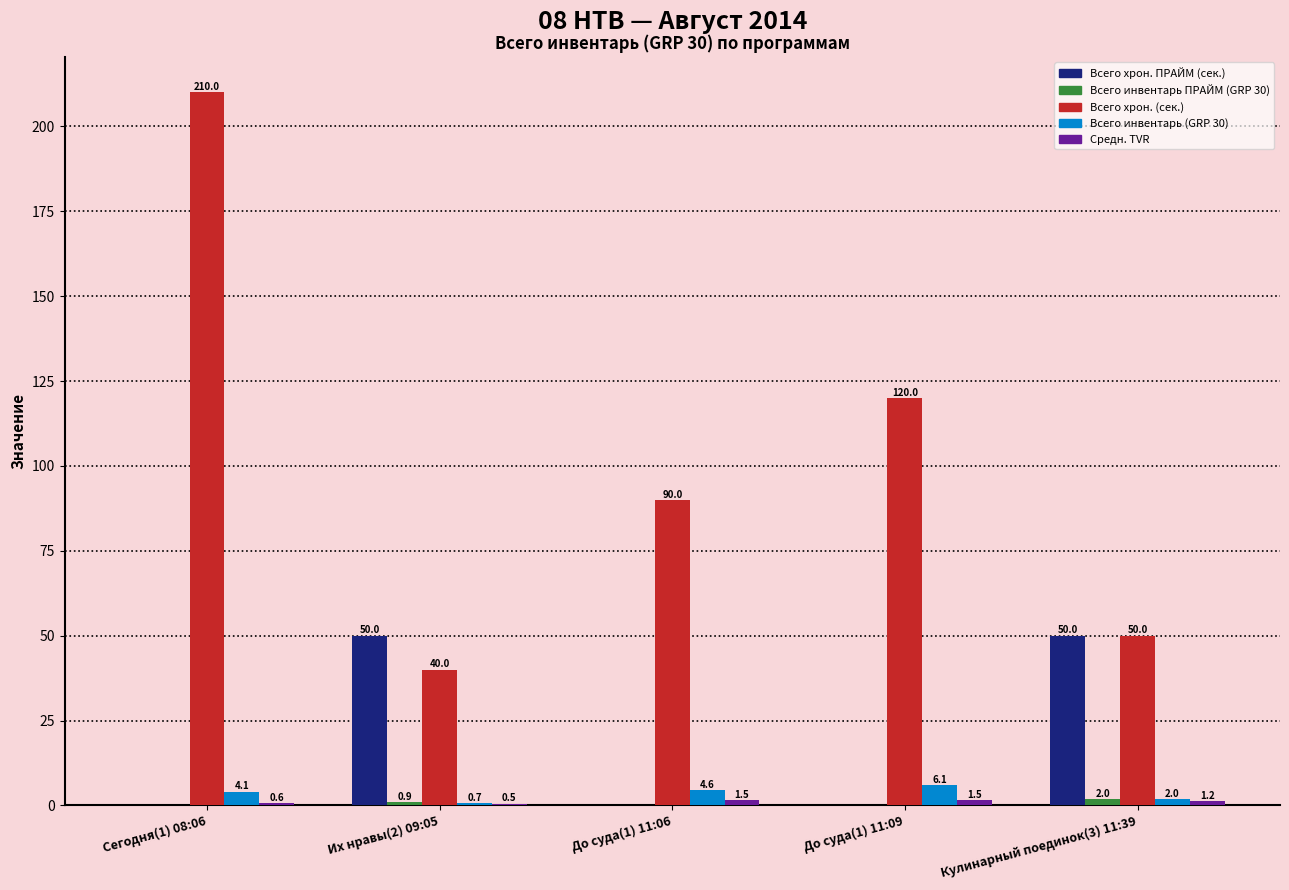

Between Их нравы(2) 09:05 and До суда(1) 11:09, which series saw the biggest shift?

Всего хрон. (сек.)